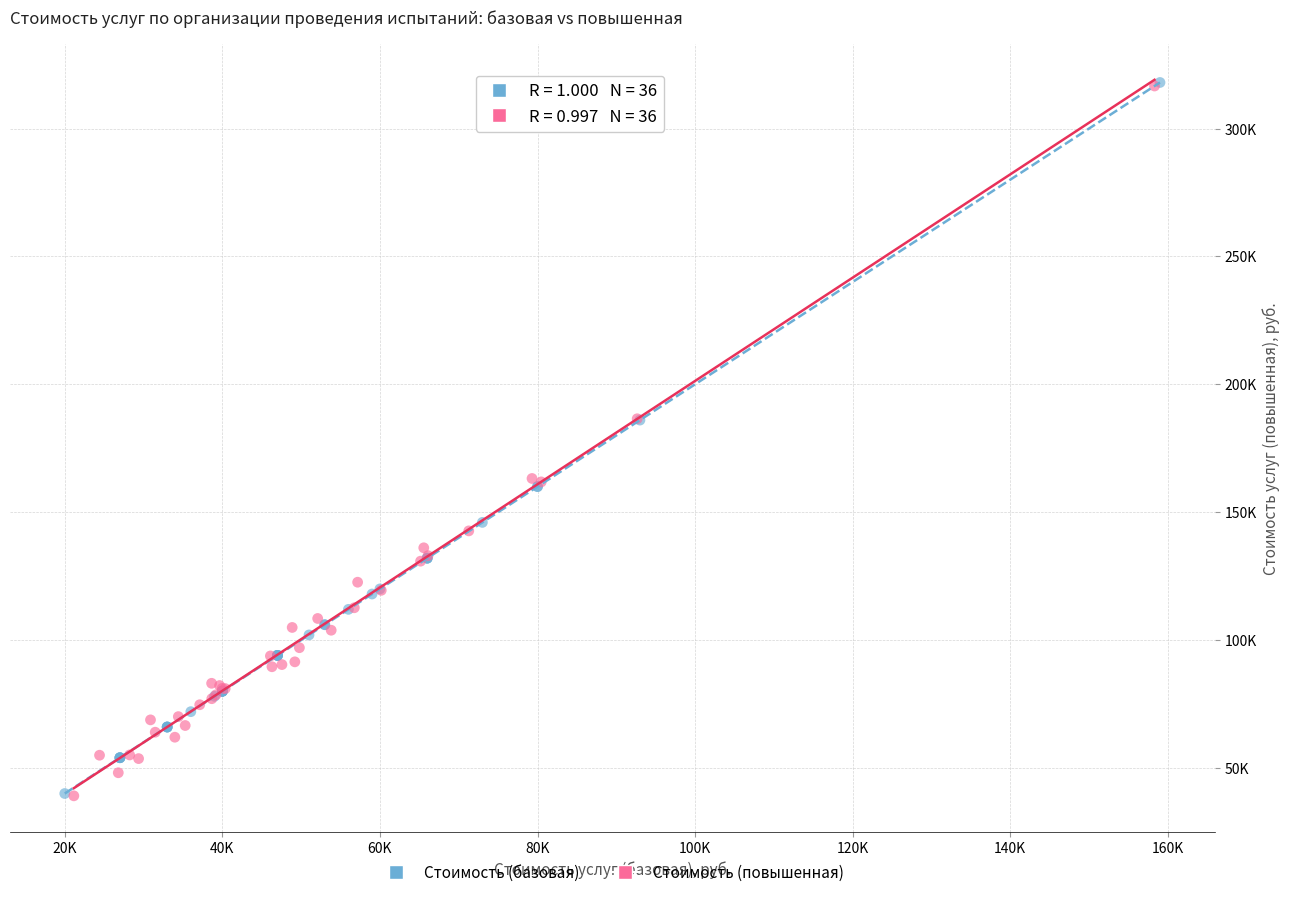

What are all the series names shown in the legend?

Стоимость (базовая), Стоимость (повышенная)